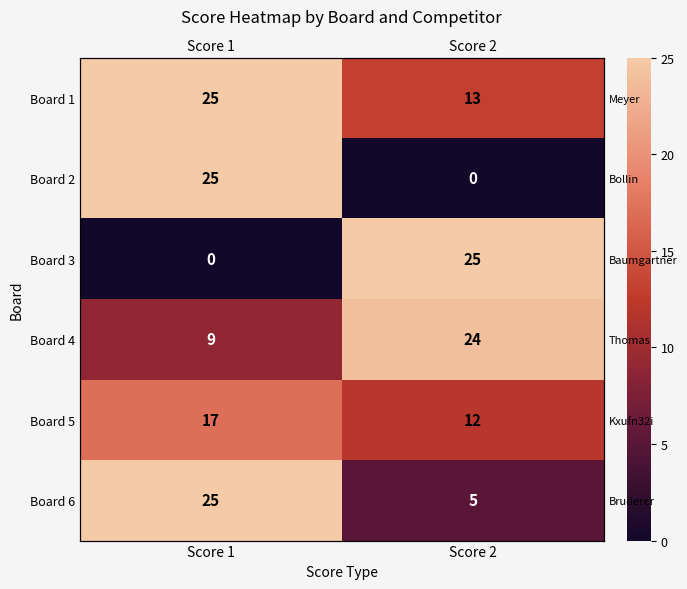

Rank the series at Score 2 from highest to lowest value.

Board 3, Board 4, Board 1, Board 5, Board 6, Board 2